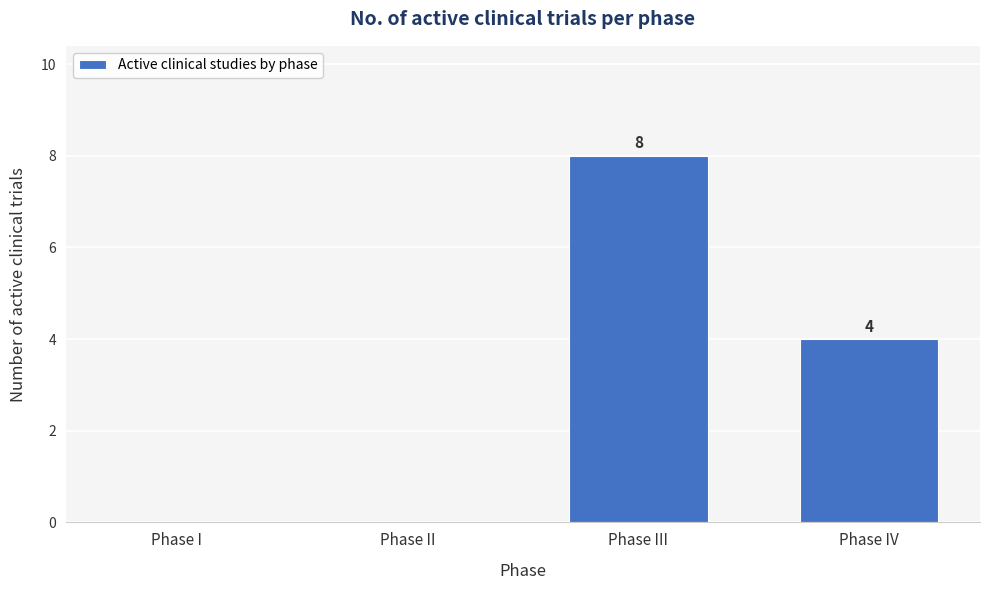

Reading right to left, list all the values displayed in this chart.

Phase IV=4	Phase III=8	Phase II=0	Phase I=0